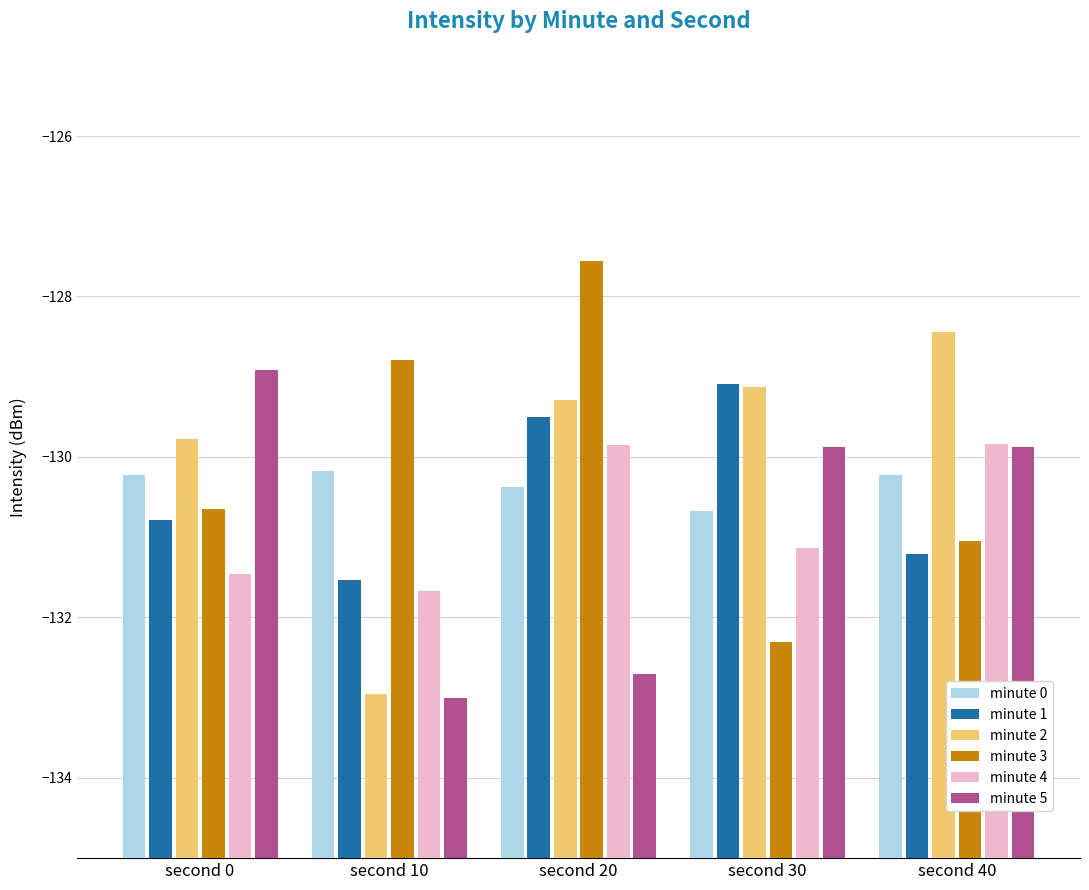

What is the difference between the minute 1 values at second 10 and second 30?

2.4